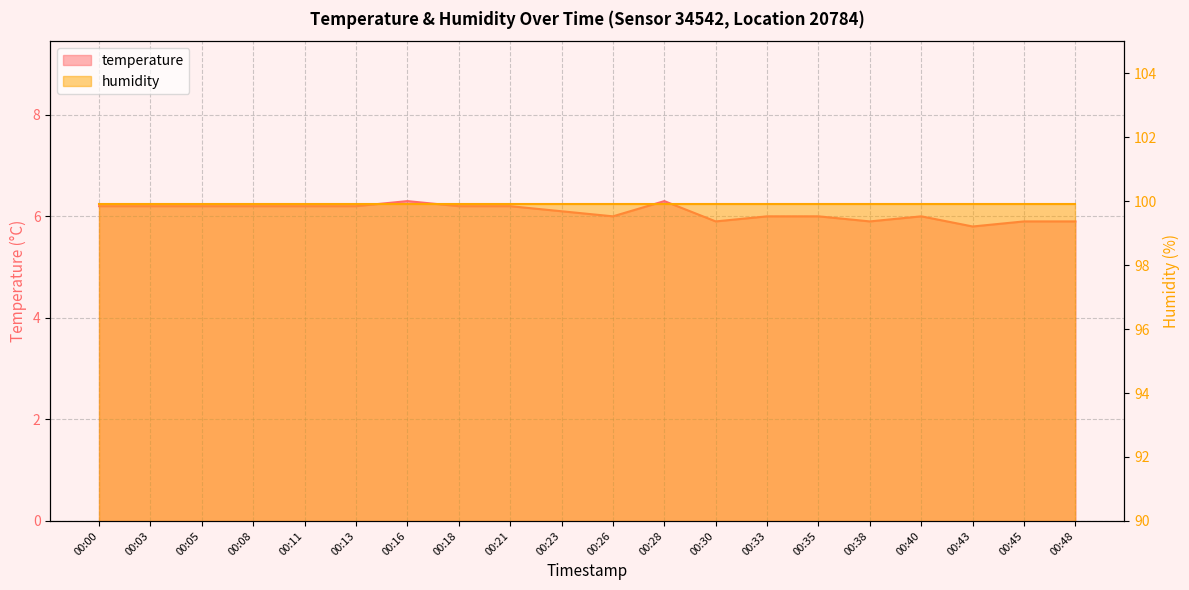

What is the difference between the values at 00:08 and 00:26?

0.2